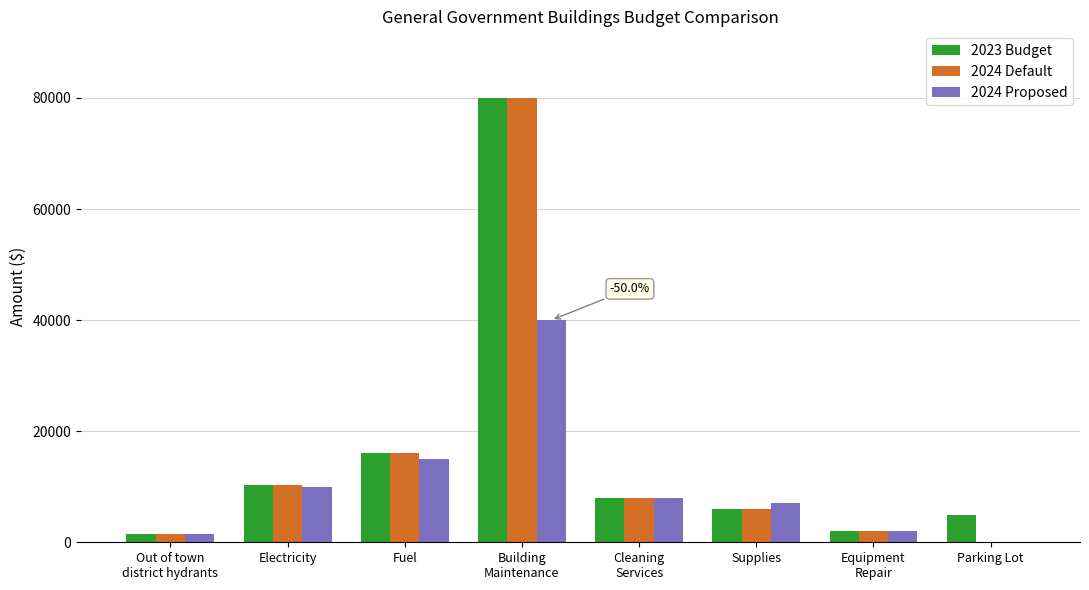

What is the sum of the 2024 Proposed values at Parking Lot and Supplies?

7000